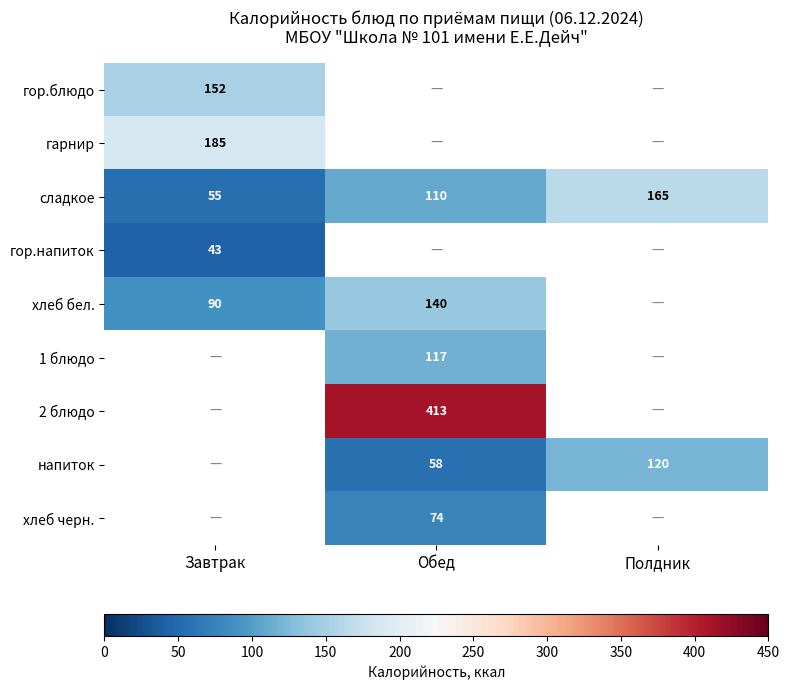

What is the greatest value displayed?

413.0